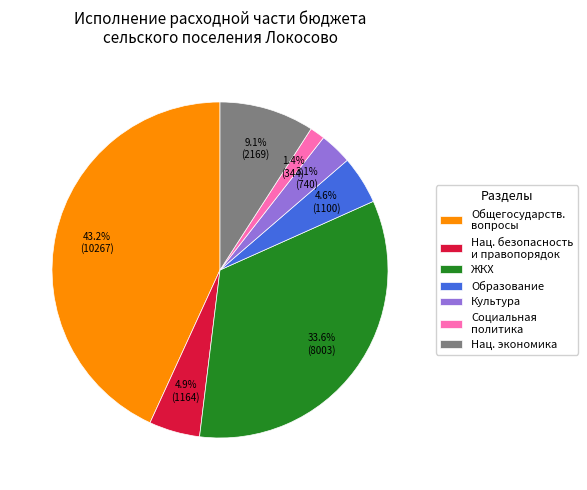

Does Культура represent more than half of the total?

No